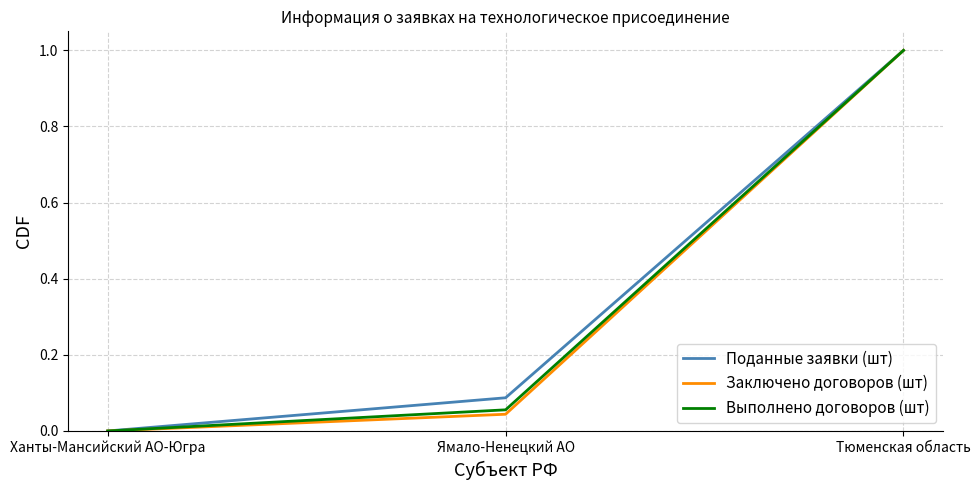

How many series are shown in this chart?

3